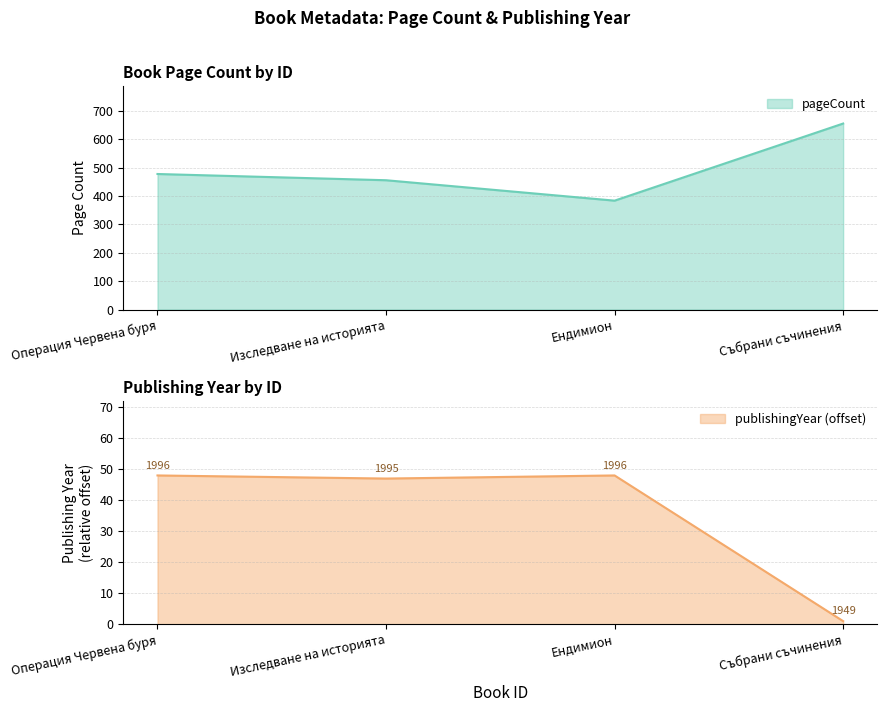

Where is the first local minimum for pageCount?

Ендимион